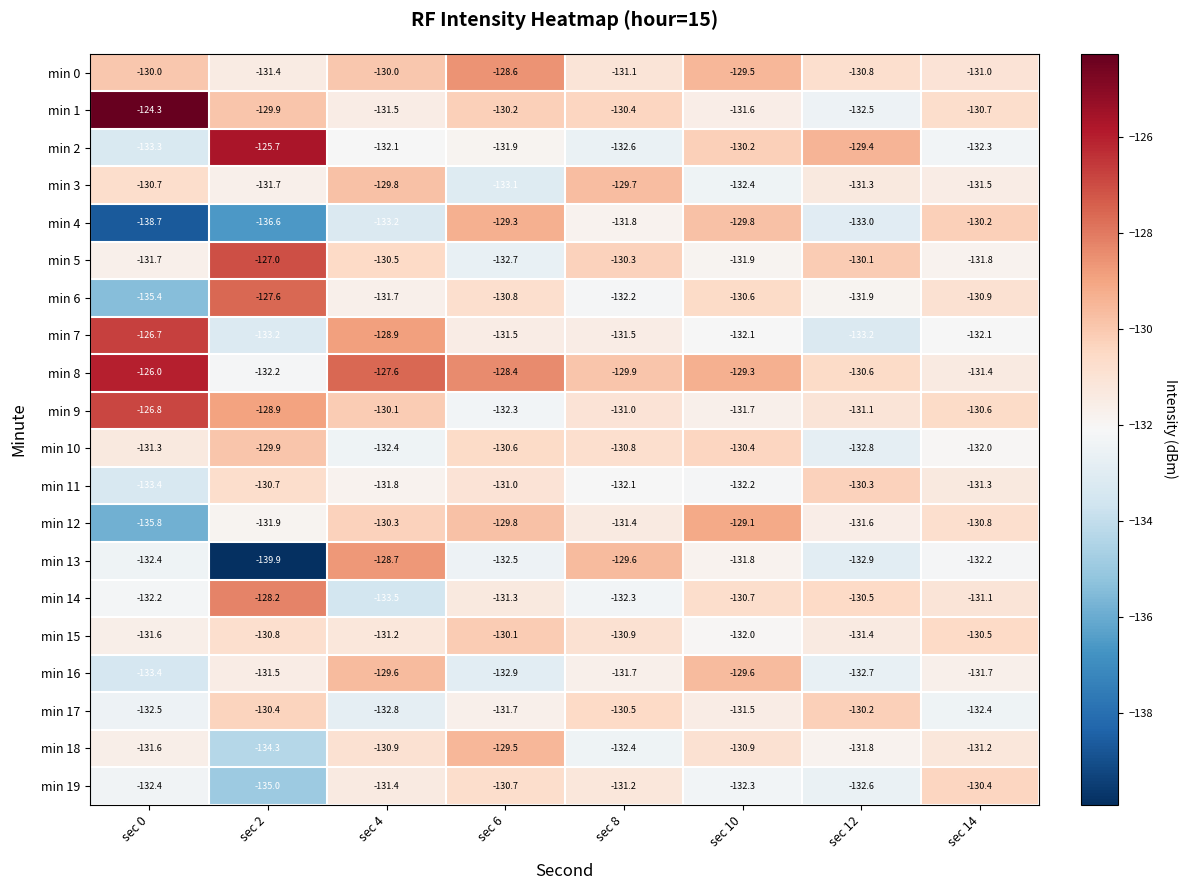

What is the total value across all series at sec 4?

-2618.0